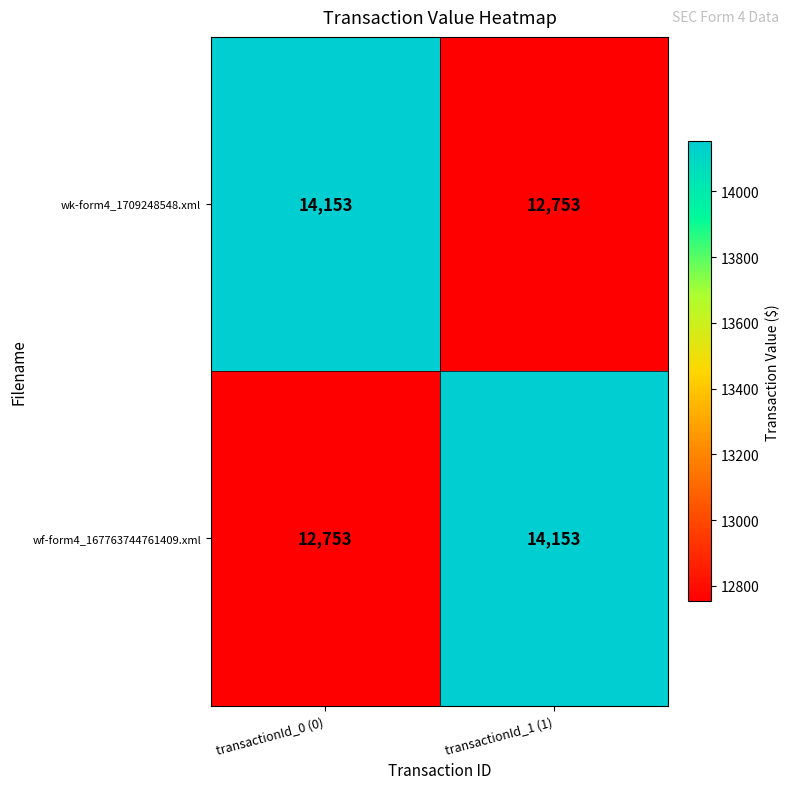

What is the sum of the wk-form4_1709248548.xml values at transactionId_0 (0) and transactionId_1 (1)?

26906